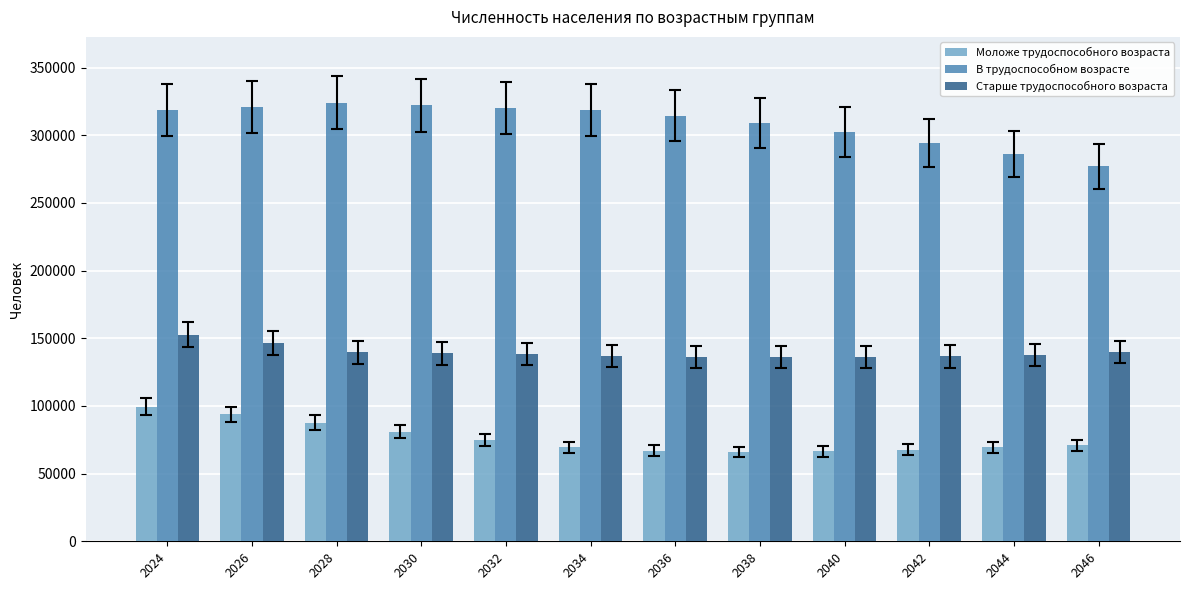

What is the value of the В трудоспособном возрасте bar at the 2nd from the left?

320912